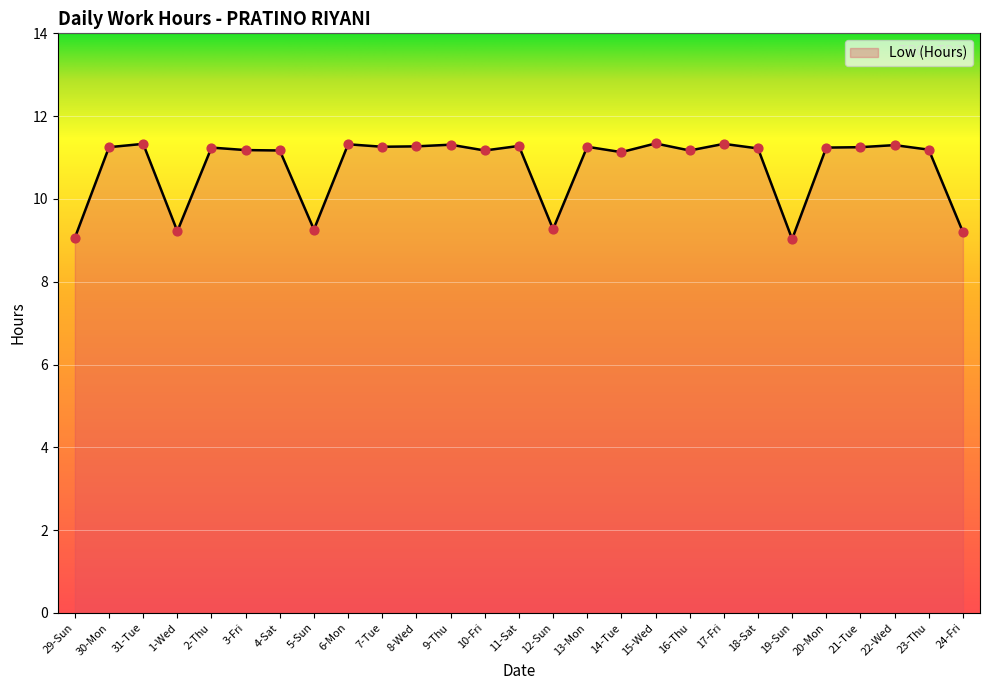

What is the ratio of the value at 9-Thu to the value at 10-Fri?

1.0